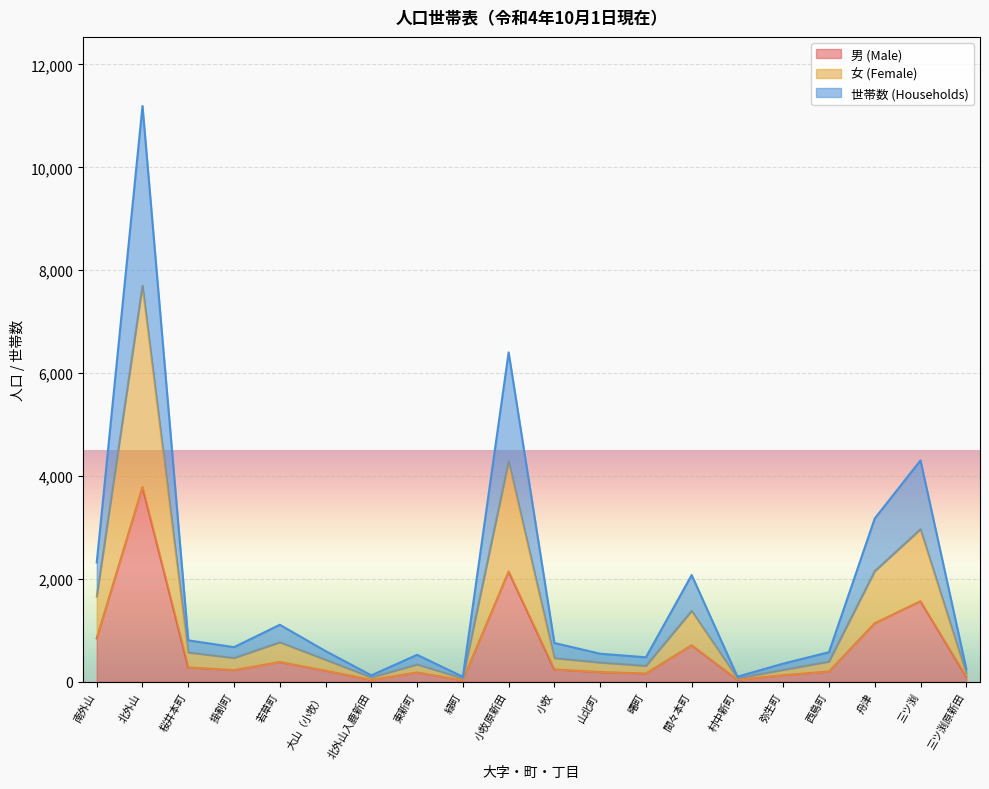

List the labels in order of 男 (Male) value, smallest first.

緑町, 北外山入鹿新田, 村中新町, 三ツ渕原新田, 弥生町, 曙町, 東新町, 山北町, 西島町, 大山（小牧）, 掛割町, 小牧, 桜井本町, 若草町, 間々本町, 南外山, 舟津, 三ツ渕, 小牧原新田, 北外山